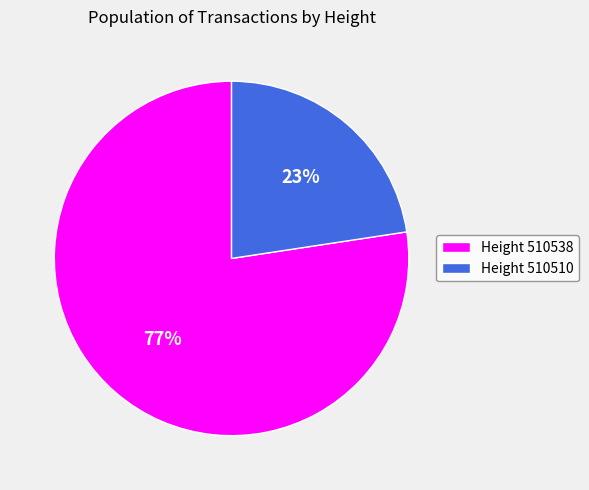

To the nearest percent, what is the combined percentage of Height 510538 and Height 510510?

100%